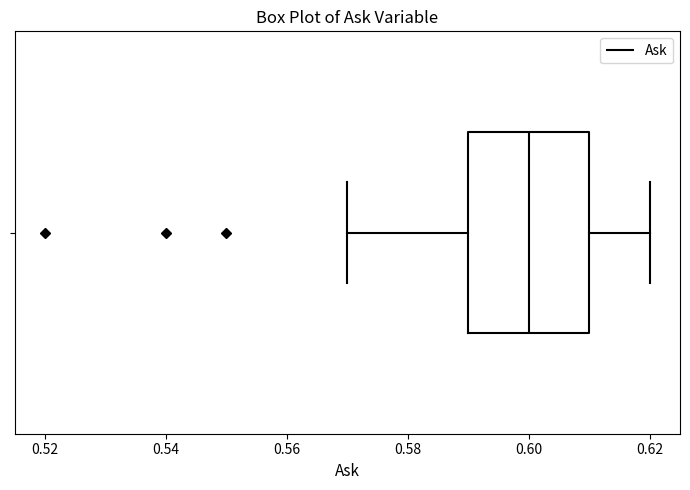

Read this box plot against the x-axis: the position of the median line, the range covered by the box, and the ends of both whiskers. The values are not printed on the chart, so give them approximately, as read against the axis.

median 0.60, box 0.59 to 0.61, whiskers 0.57 to 0.62